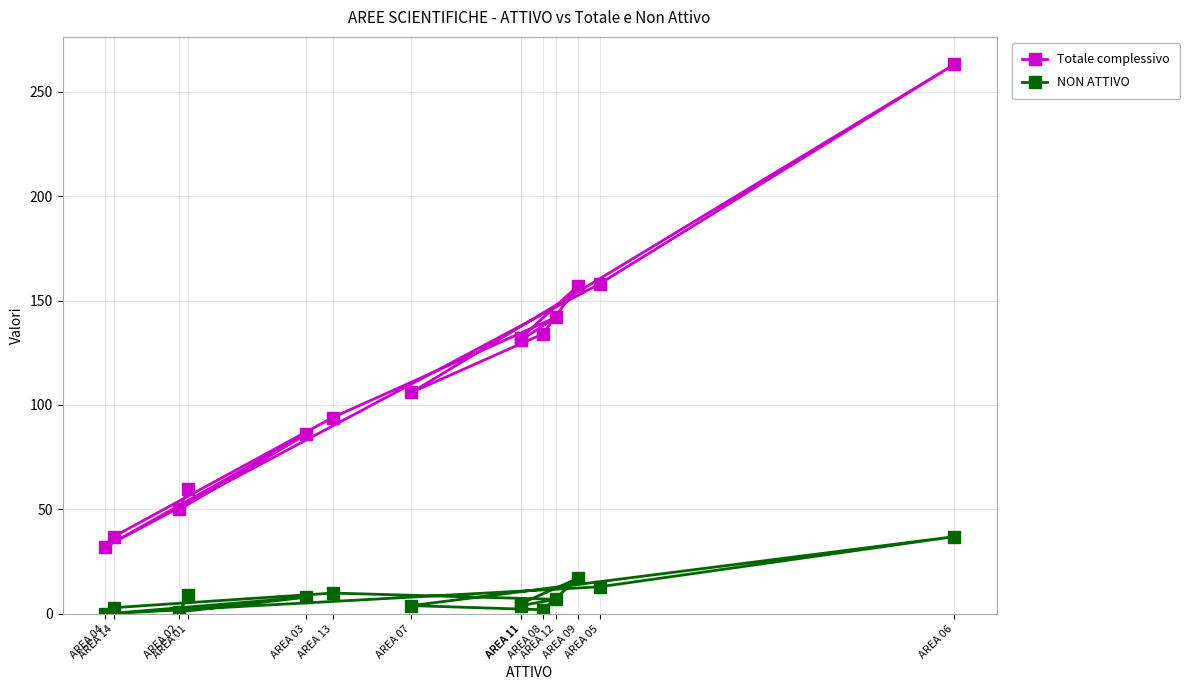

What is the lowest value of the Totale complessivo series?

32